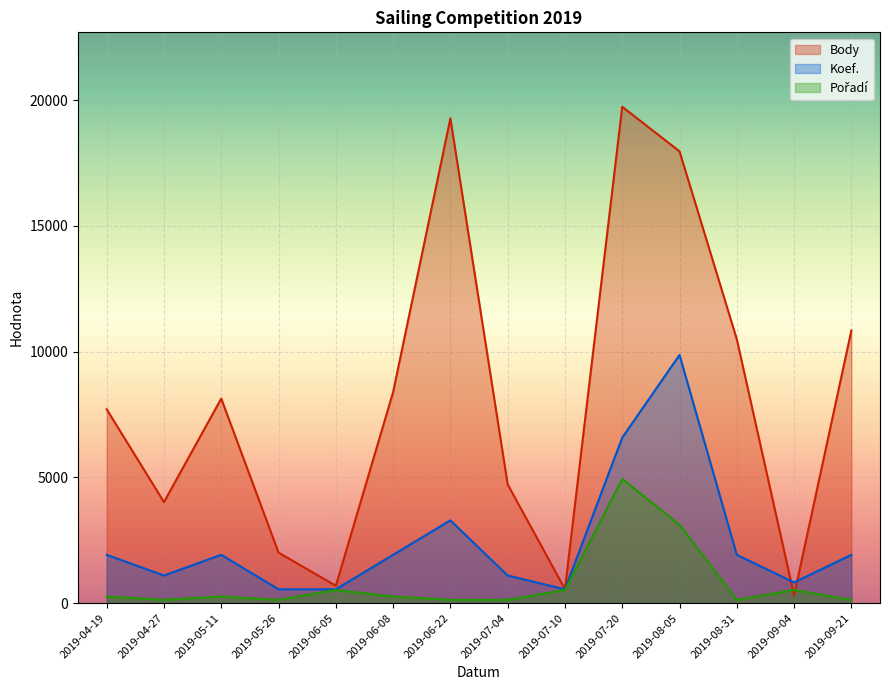

Which category has the highest value in the Pořadí series?

2019-07-20